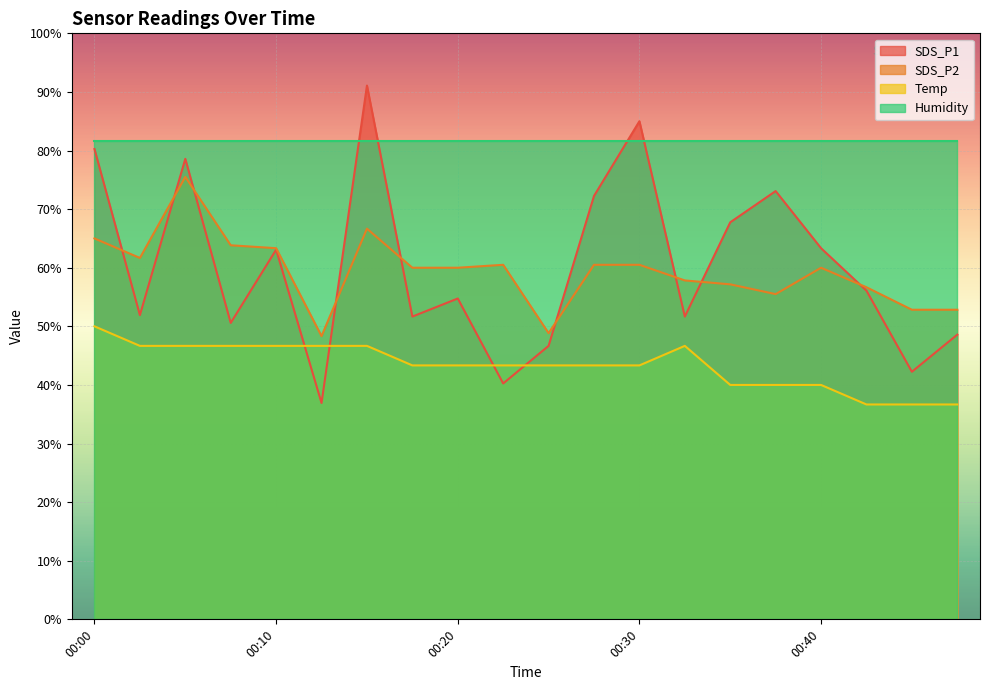

The Temp series shows 46.7 at 00:03. True or false?

True